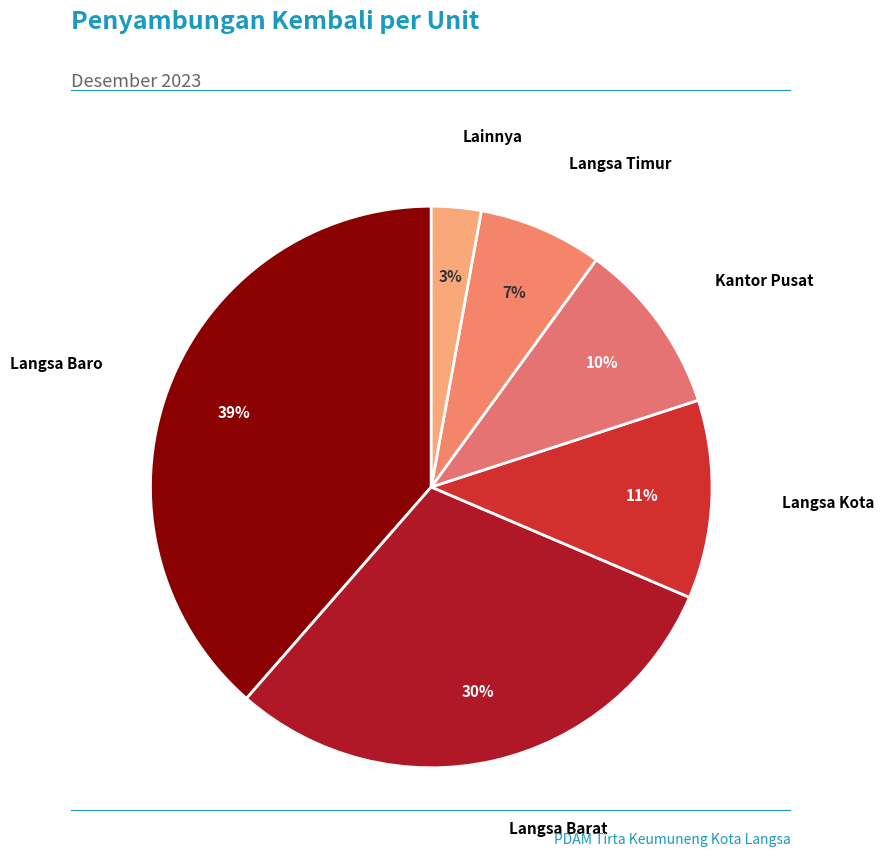

Do Langsa Kota and Langsa Barat together represent more than half of the pie?

No